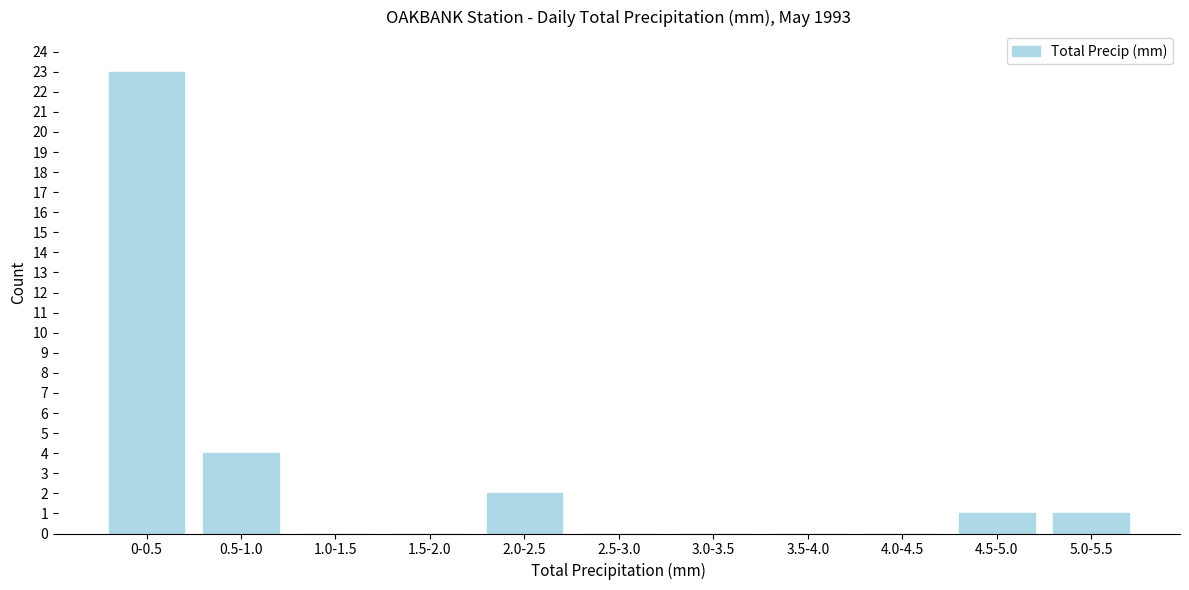

Reading left to right, what are all the values shown in this chart?

0-0.5=23	0.5-1.0=4	1.0-1.5=0	1.5-2.0=0	2.0-2.5=2	2.5-3.0=0	3.0-3.5=0	3.5-4.0=0	4.0-4.5=0	4.5-5.0=1	5.0-5.5=1